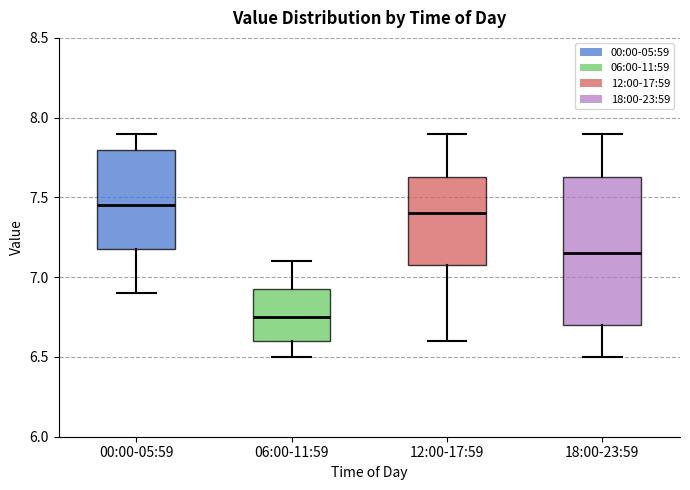

Which box is the tallest, from its lower edge to its upper edge?

18:00-23:59